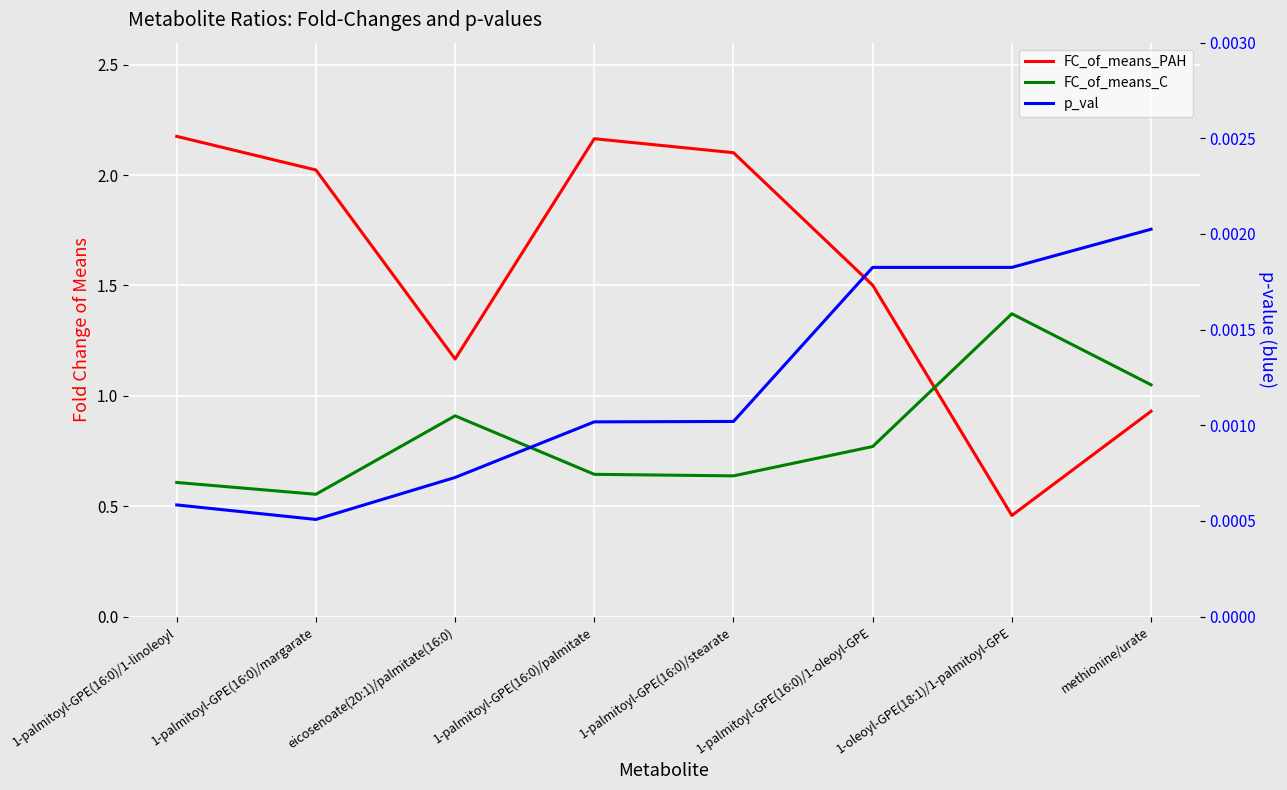

What are all the series names shown in the legend?

FC_of_means_PAH, FC_of_means_C, p_val